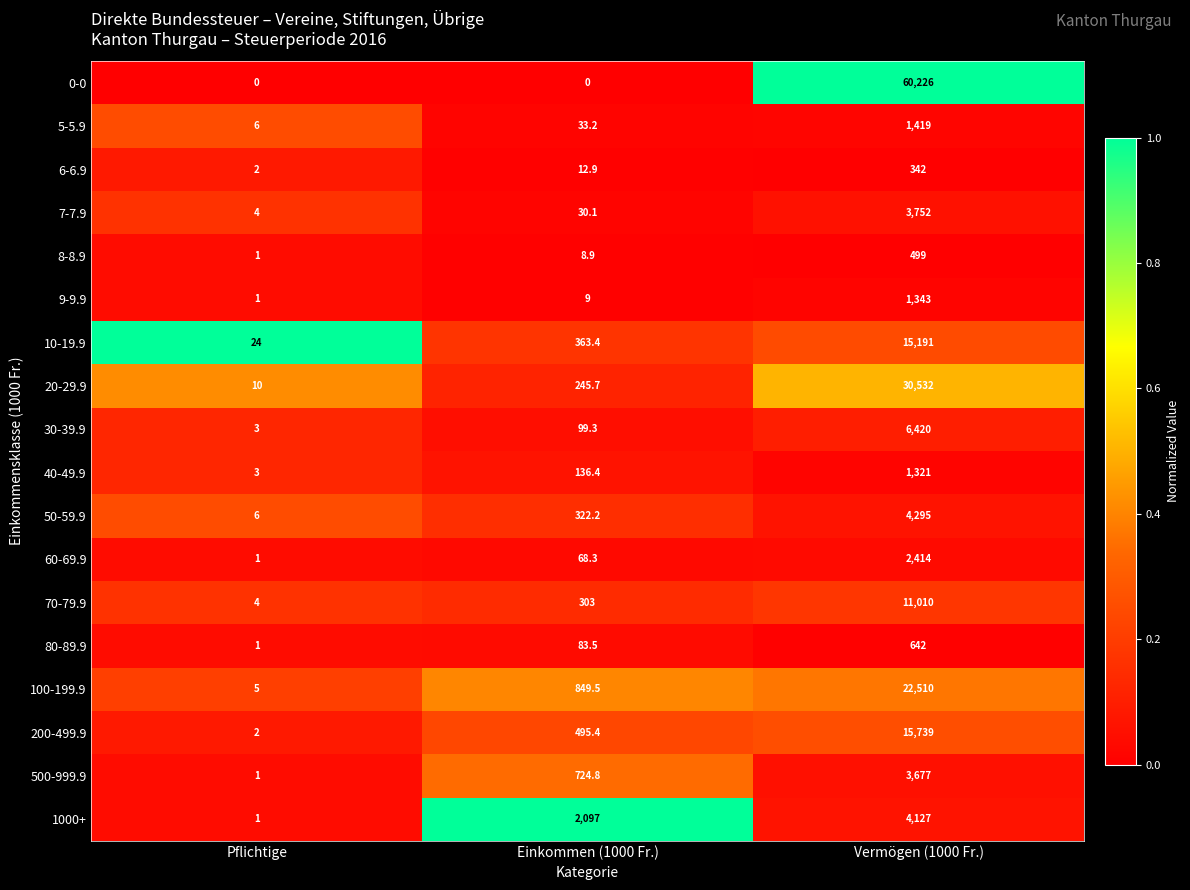

The value of 20-29.9 at Vermögen (1000 Fr.) is 30532.0. True or false?

True